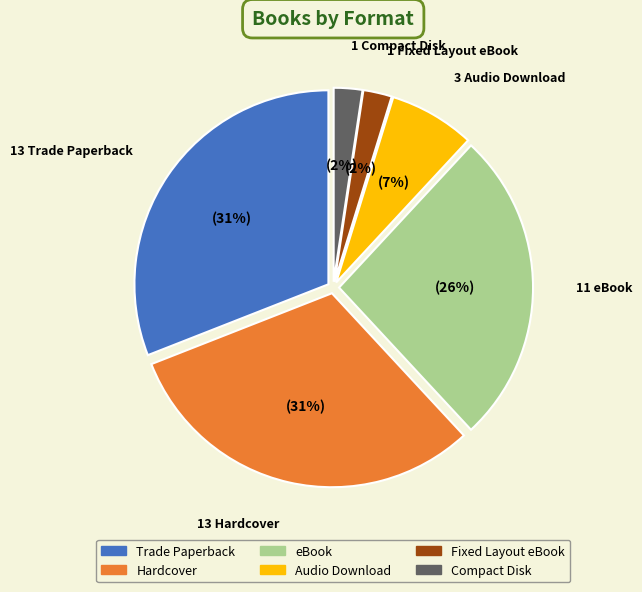

Between Compact Disk and Trade Paperback, which is larger?

Trade Paperback